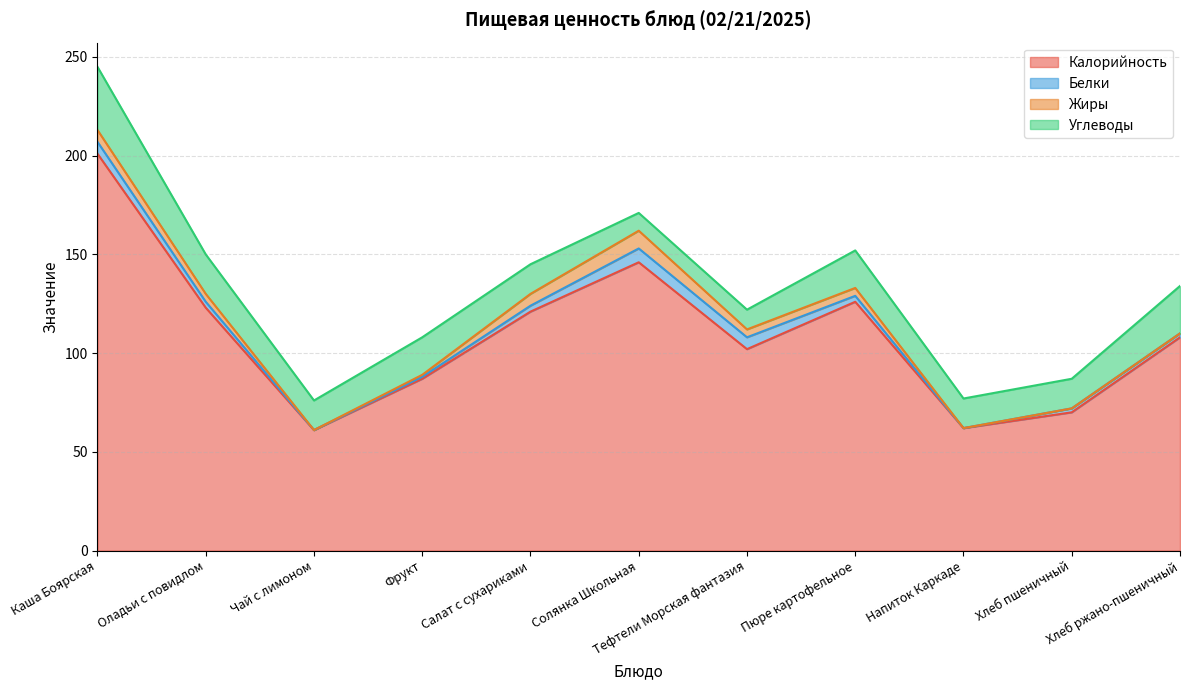

At which category is the sum across all series the highest?

Каша Боярская